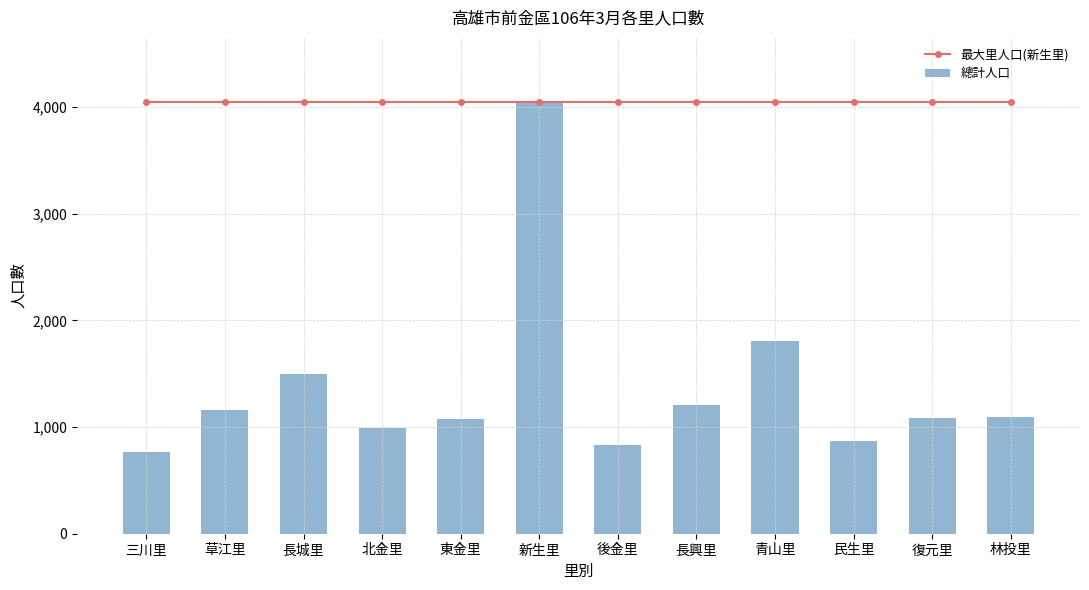

Which category has the lowest value across all series?

三川里